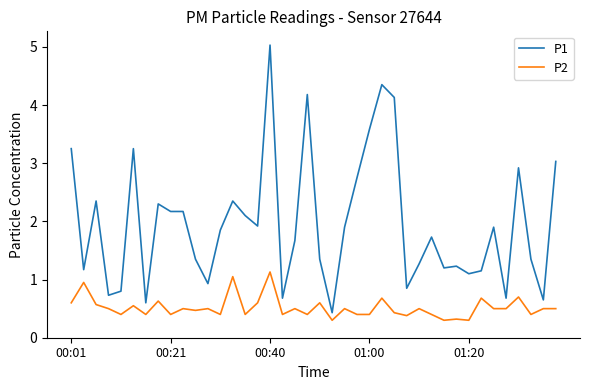

Which series has the largest range (max minus min)?

P1